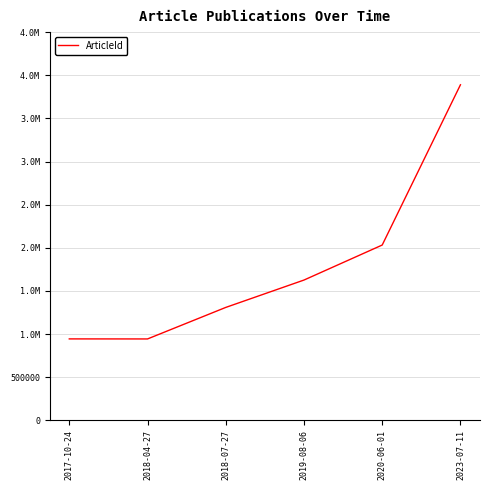

Is this an area chart (filled region under the line)?

No